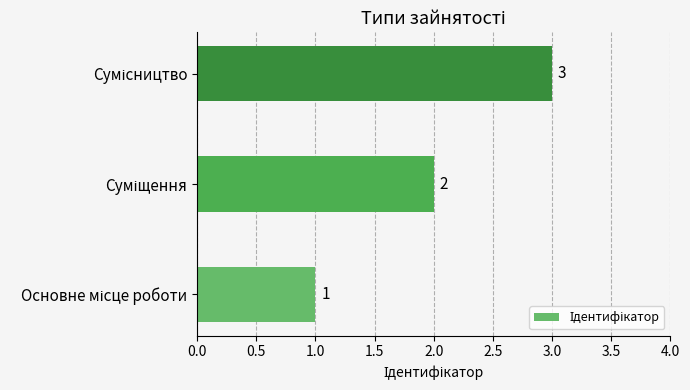

Count the values in the range 1 to 3.

3